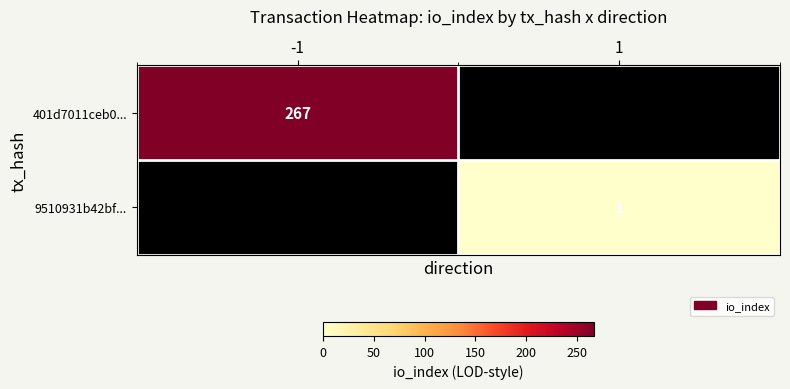

The value of 9510931b42bf... at 1 is 2. True or false?

False